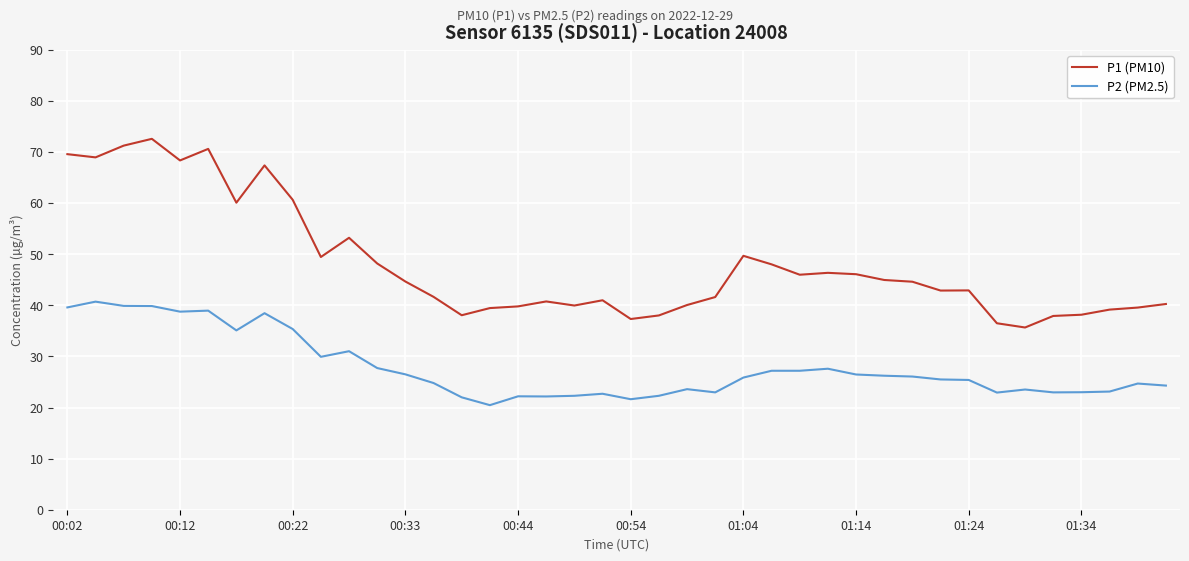

What are all the series names shown in the legend?

P1 (PM10), P2 (PM2.5)